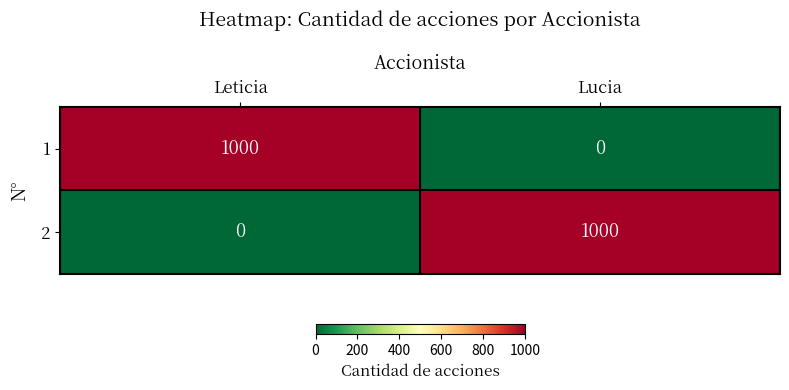

What is the spread (max minus min) of values at Lucia?

1000